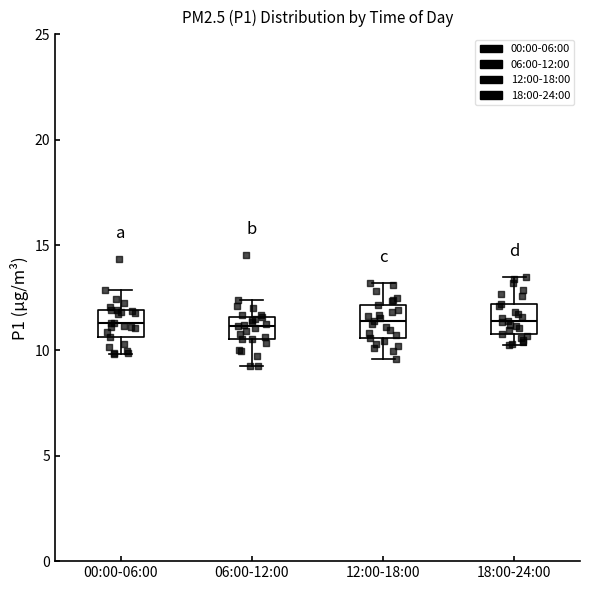

Reading left to right, read every box against the y-axis: the position of its median line, the range the box covers, and the ends of its whiskers. The values are not printed on the chart, so give them approximately, as read against the axis.

00:00-06:00: median 11.5, box 10.5 to 12.0, whiskers 10.0 to 13.0
06:00-12:00: median 11.0, box 10.5 to 11.5, whiskers 9.5 to 12.5
12:00-18:00: median 11.5, box 10.5 to 12.0, whiskers 9.5 to 13.0
18:00-24:00: median 11.5, box 11.0 to 12.0, whiskers 10.5 to 13.5